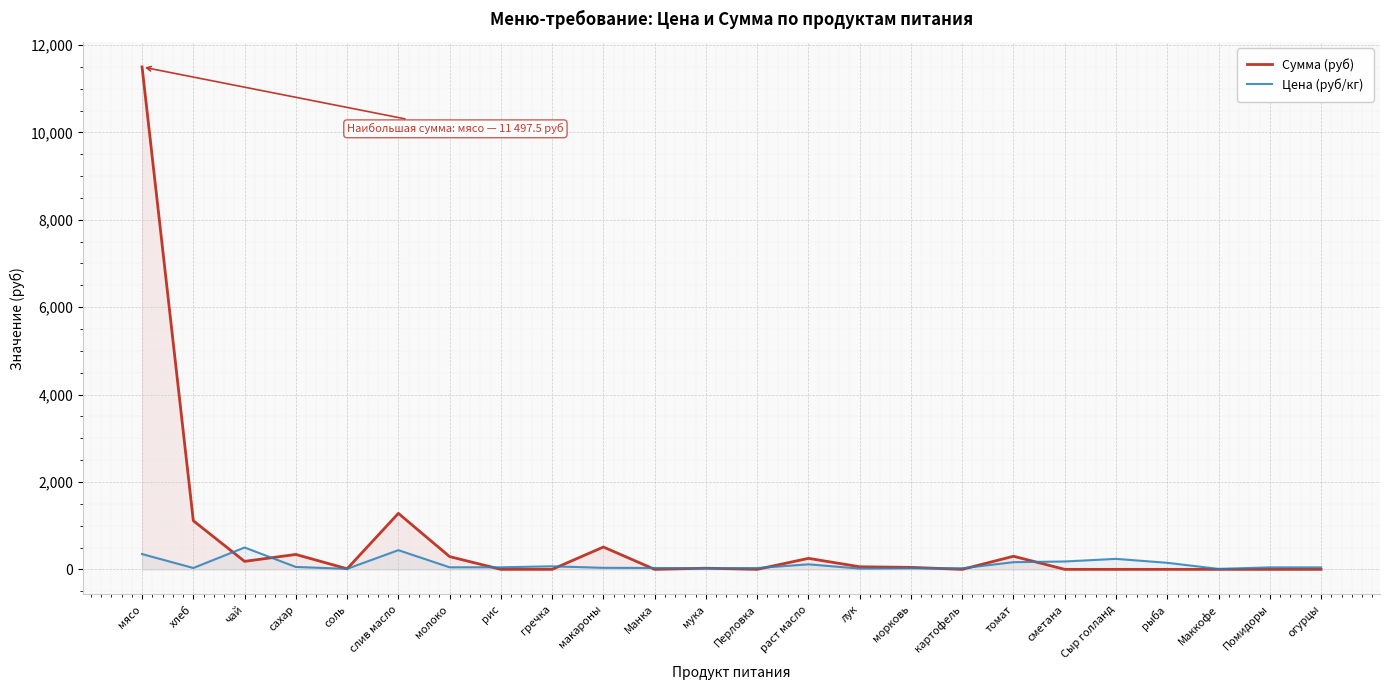

List the labels in order of Цена (руб/кг) value, smallest first.

Маккофе, соль, лук, мука, морковь, картофель, Перловка, хлеб, Манка, макароны, Помидоры, огурцы, молоко, рис, сахар, гречка, раст масло, рыба, томат, сметана, Сыр голланд, мясо, слив масло, чай